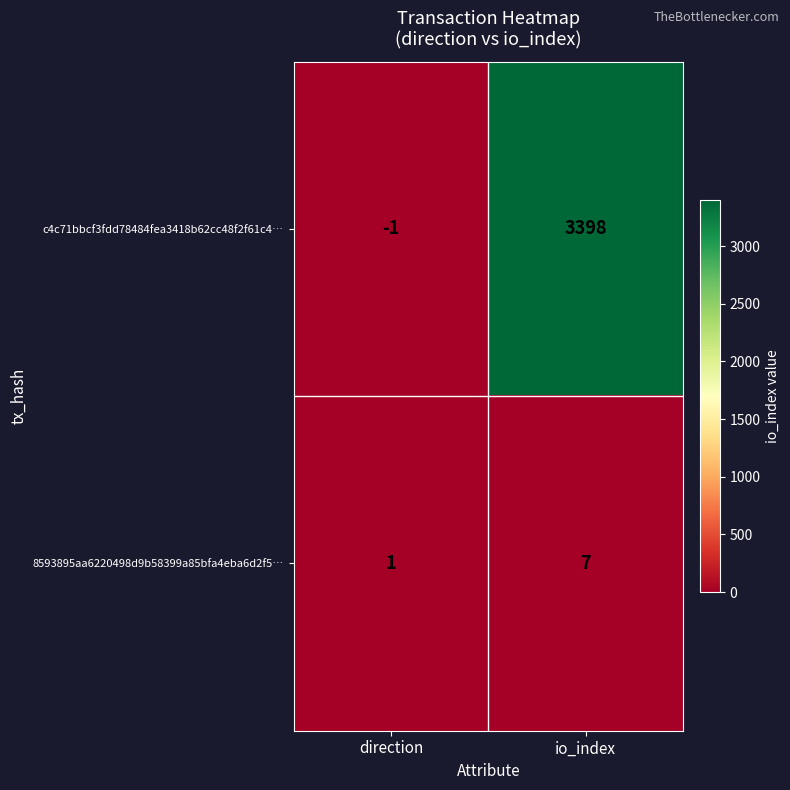

What is the average value of the 8593895aa6220498d9b58399a85bfa4eba6d2f5… series?

4